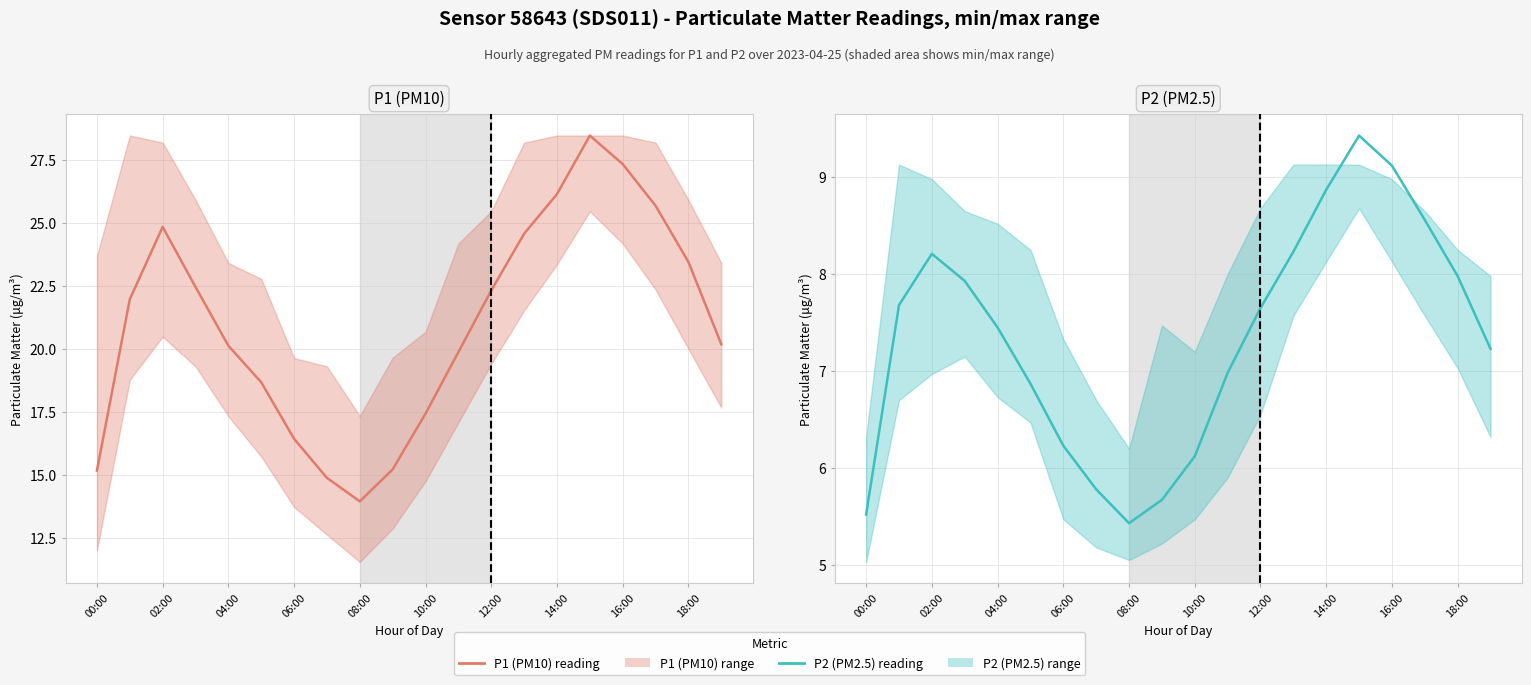

At 06:00, list the series in order from smallest to largest.

P2 (PM2.5), P1 (PM10)